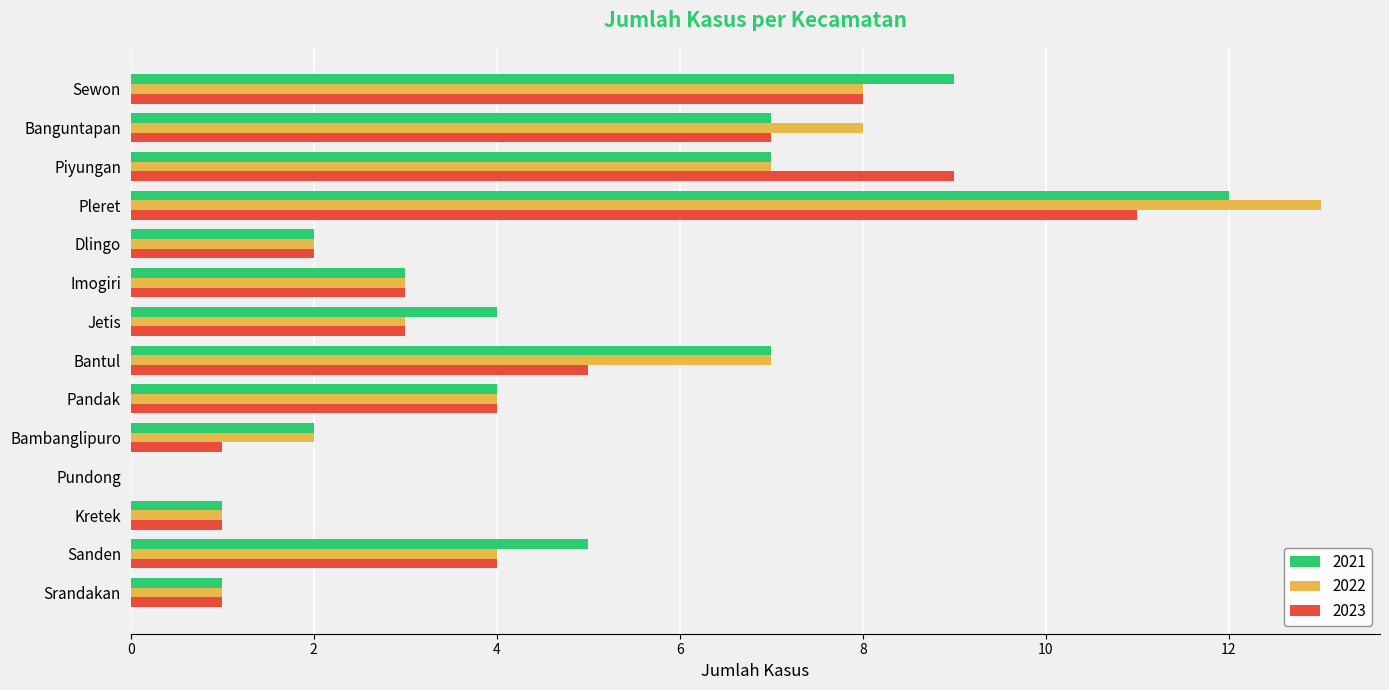

What is the maximum value shown in the chart?

13